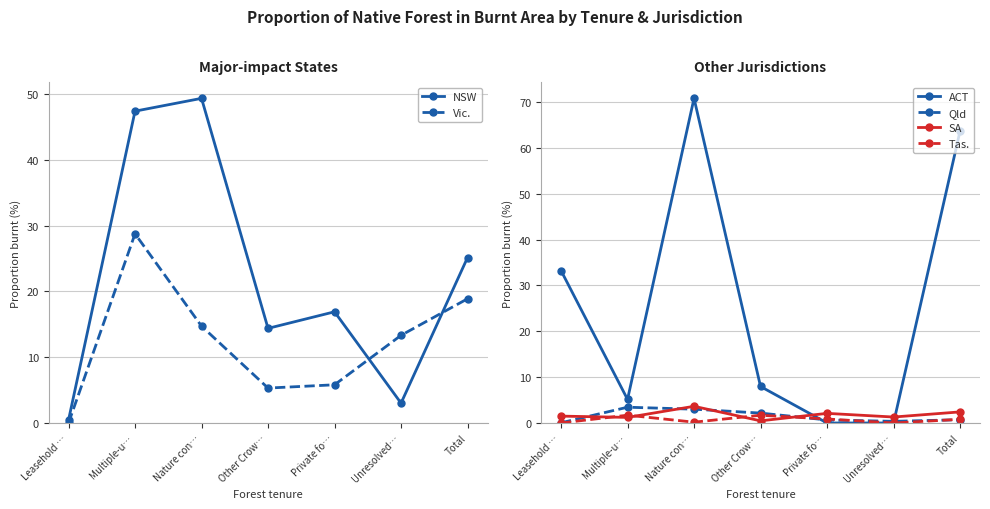

What position from the left is Unresolved…?

6